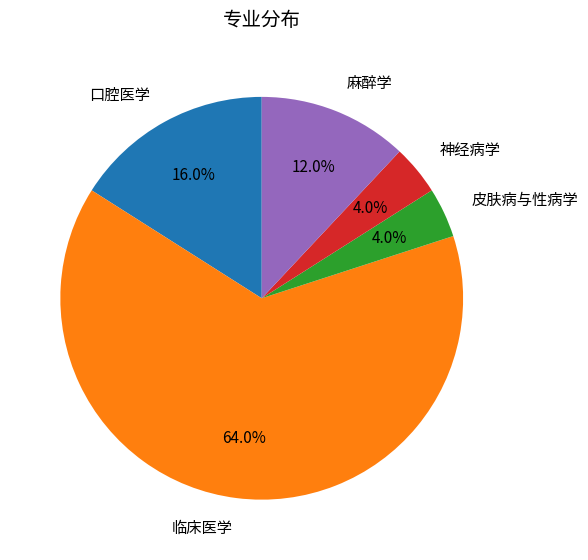

To the nearest percent, what is the difference between the largest and smallest slice percentages?

60%